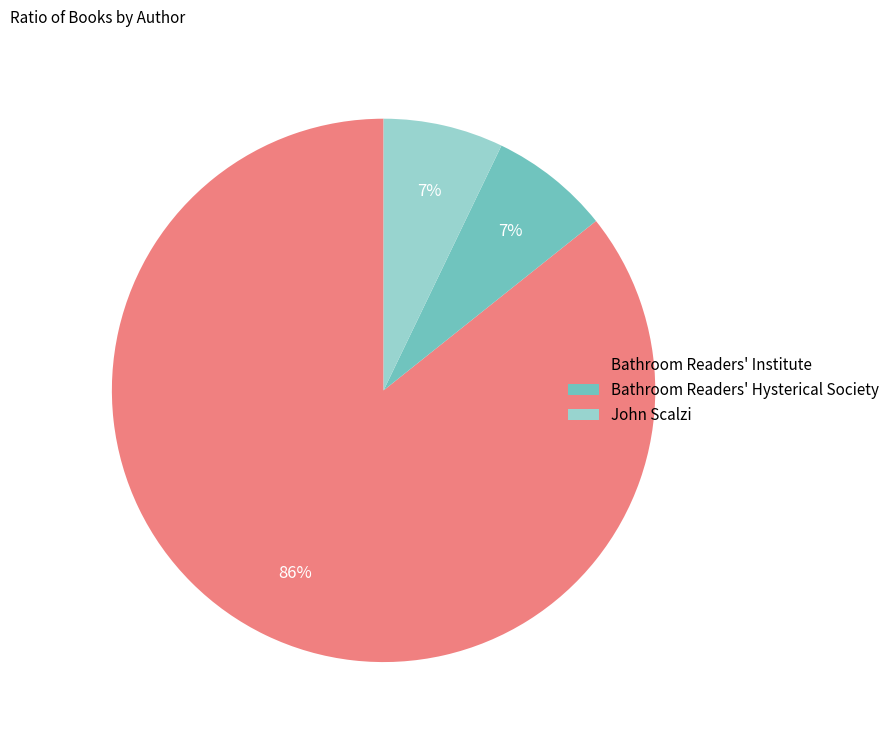

Count the number of slices in the pie.

3